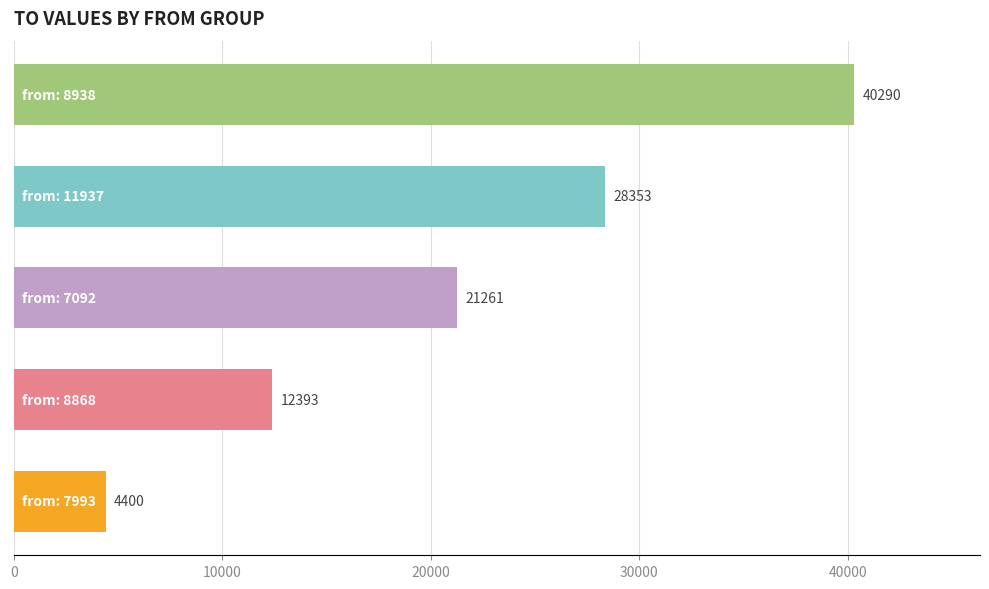

Count the number of data series in this chart.

1